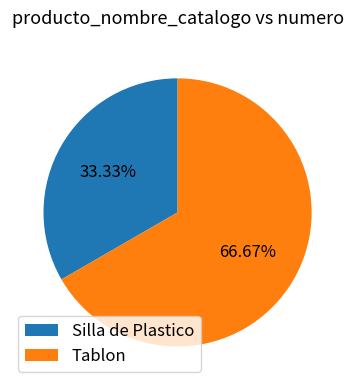

Which has a higher value, Tablon or Silla de Plastico?

Tablon